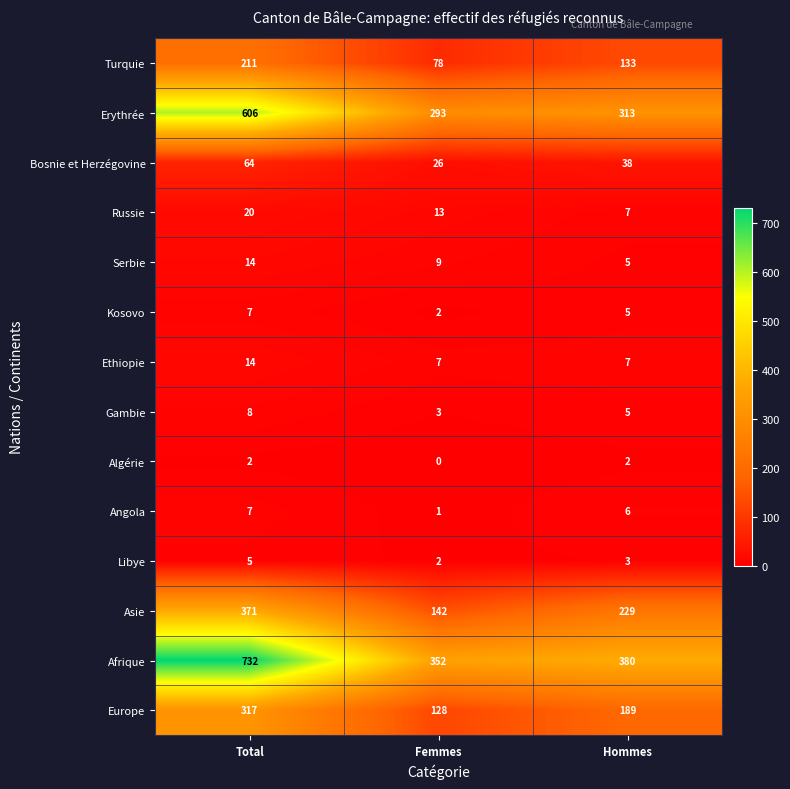

What is the average value of the Turquie series?

141